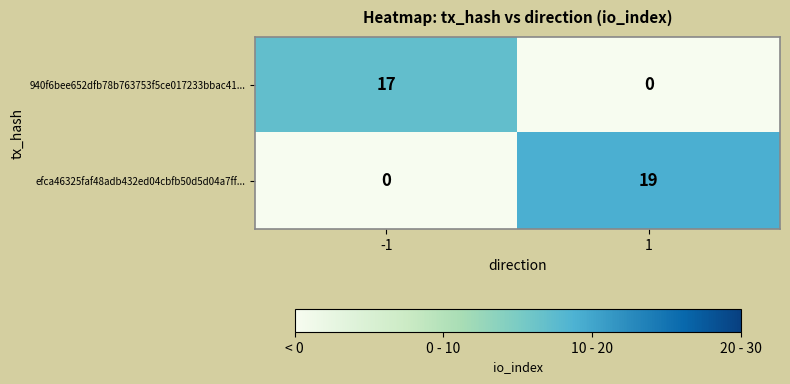

Which series has the largest total across all categories?

efca46325faf48adb432ed04cbfb50d5d04a7ff...